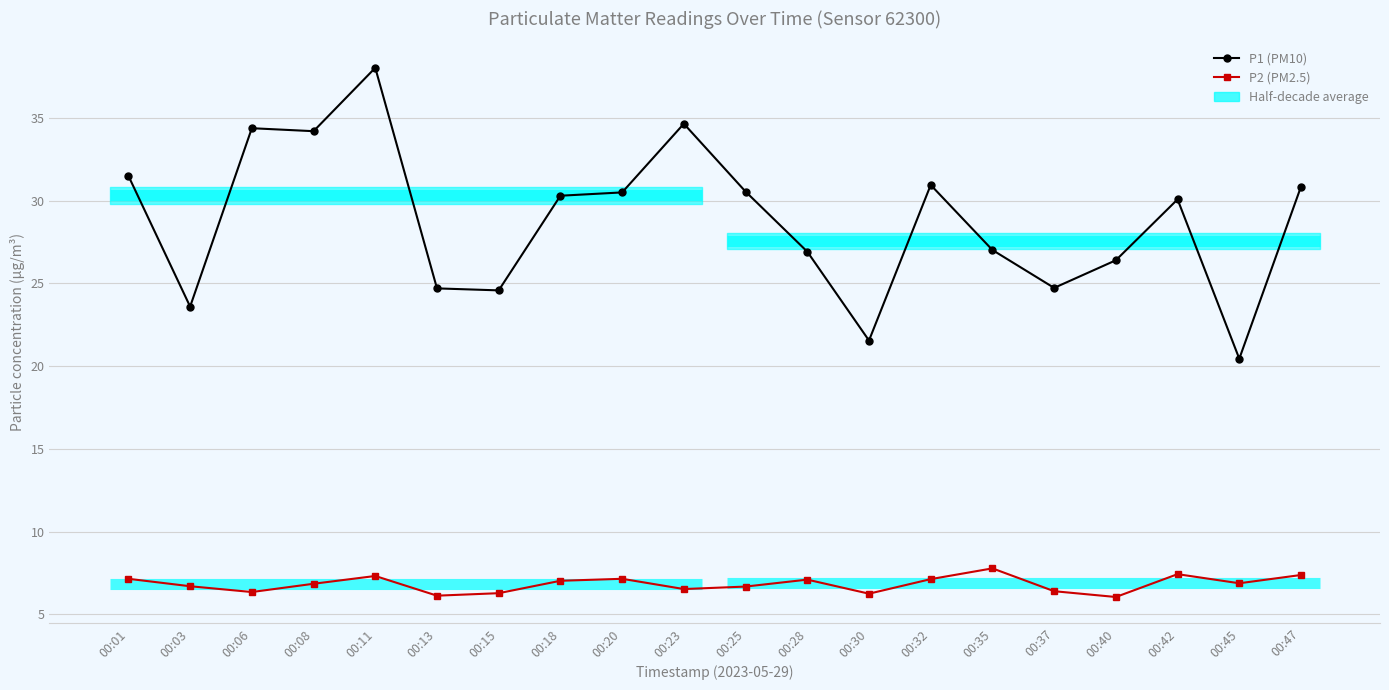

Where is the first local minimum for P1 (PM10)?

00:03